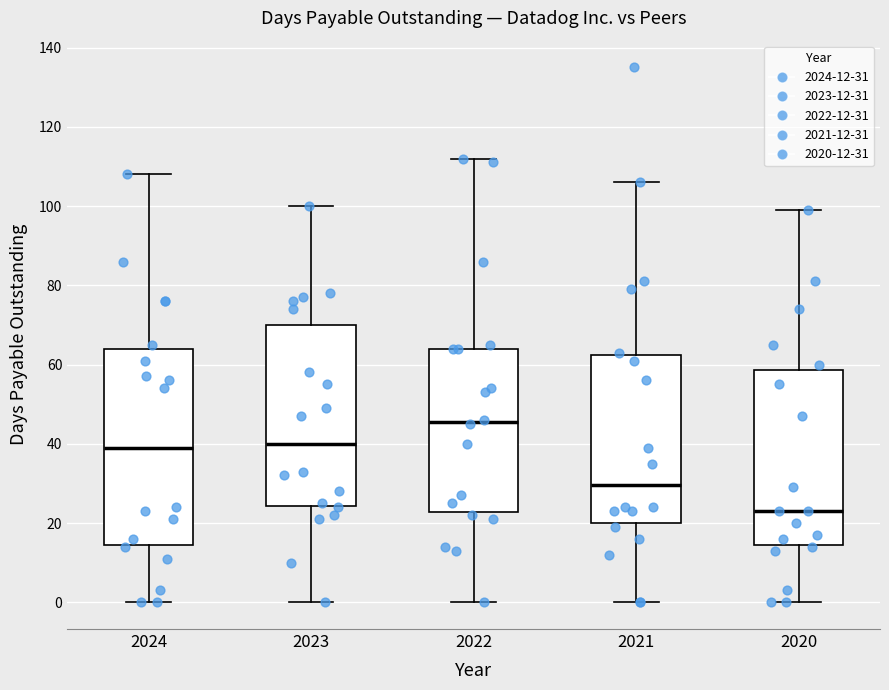

Where does the upper whisker of the box at x = 2021 end on the y-axis? The values are not printed on the chart, so give them approximately, as read against the axis.

106